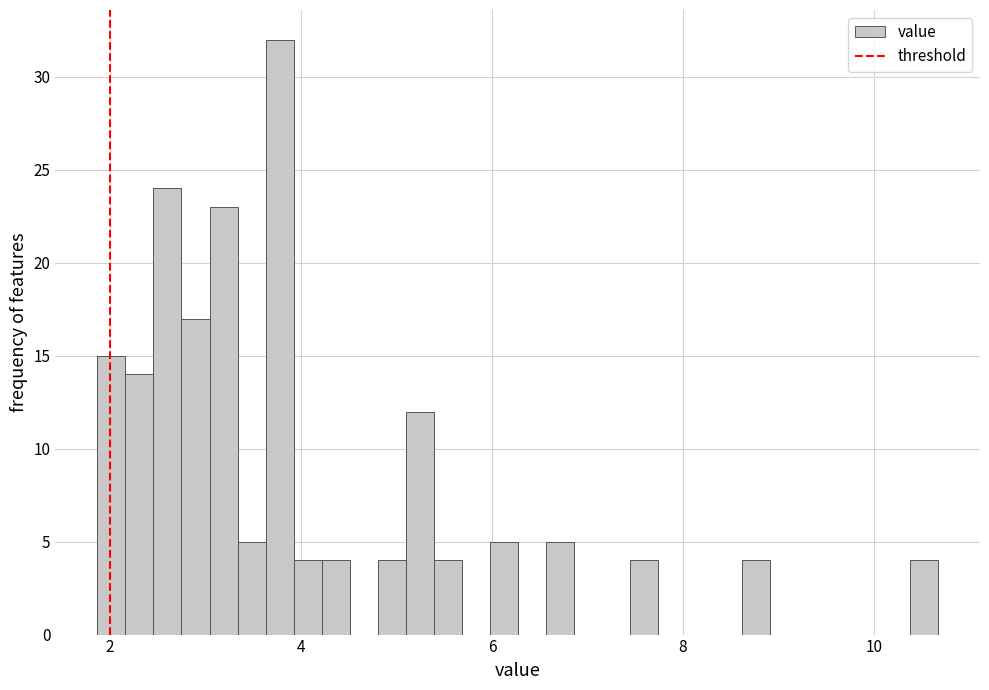

Around what value on the x-axis is the tallest bar? Give the approximate position of its centre, as read against the axis.

3.8